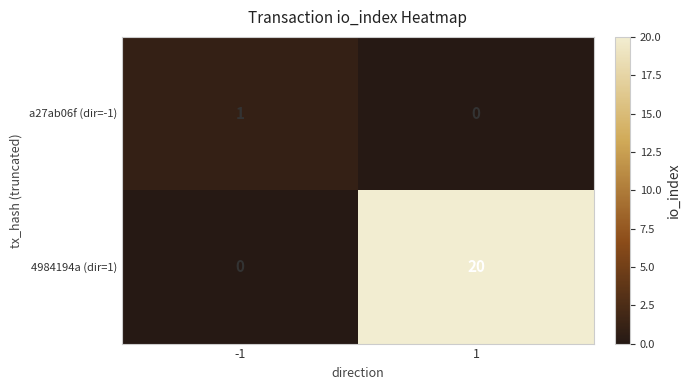

What is the greatest value displayed?

20